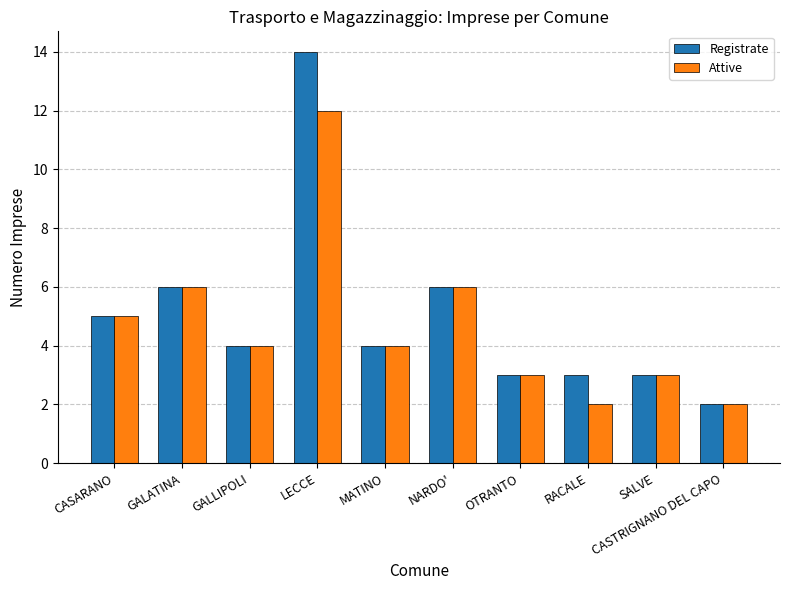

List the series in order of their peak value, lowest first.

Attive, Registrate